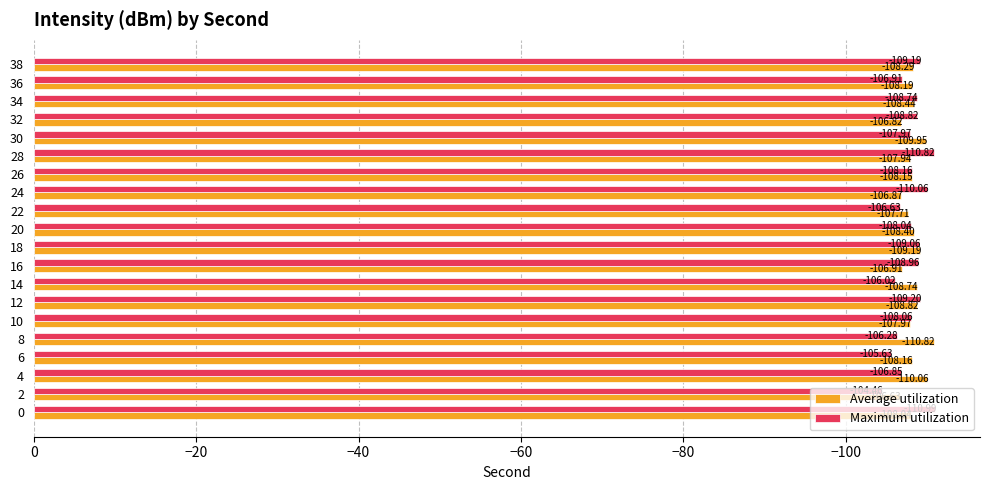

What is the difference between the maximum and minimum values in the Maximum utilization series?

6.5